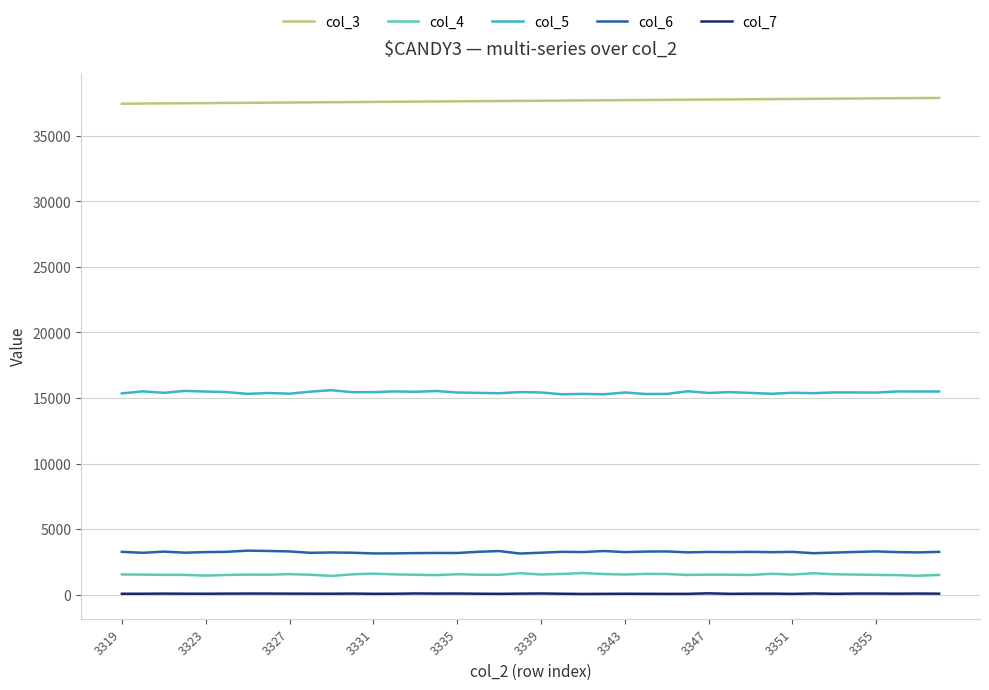

In col_5, how many points are lower than both neighbors (excluding endpoints)?

13